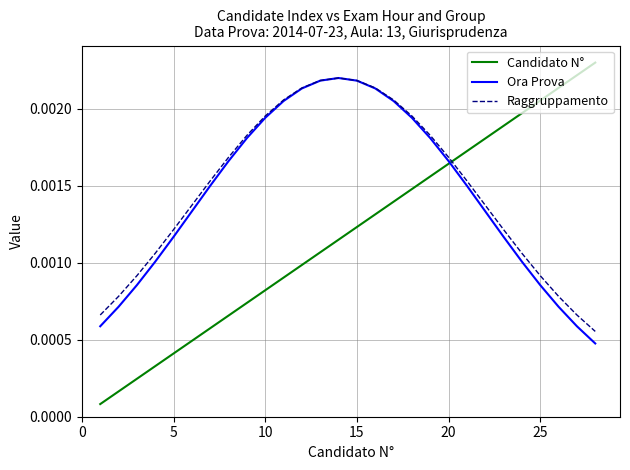

How many lines are shown in the chart?

3